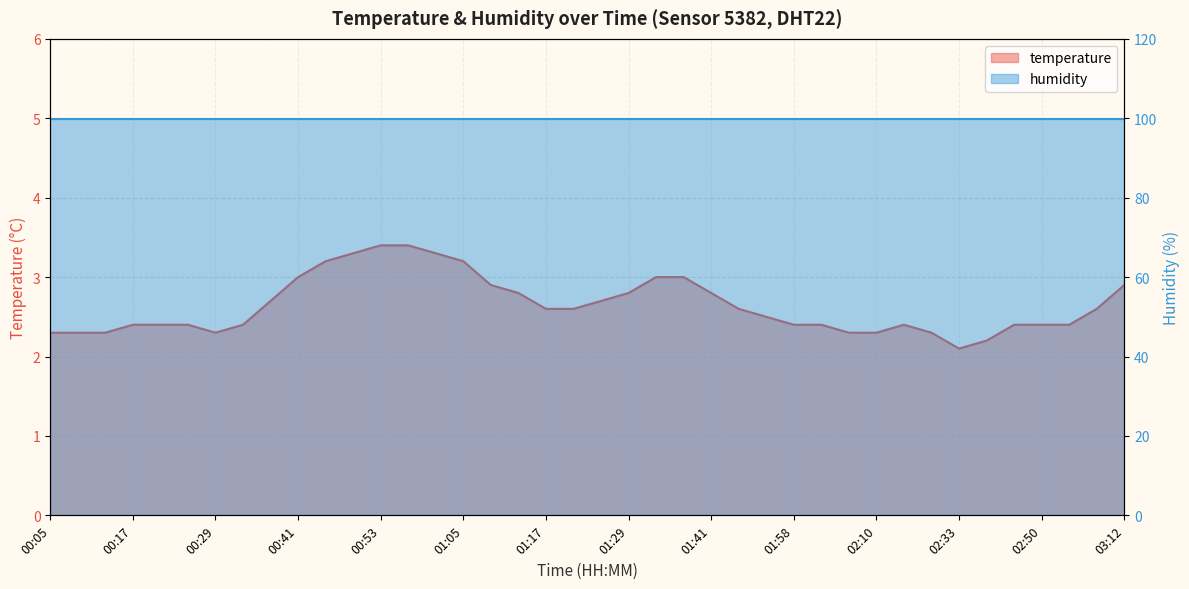

Approximately how many times larger is the value at 00:17 compared to 01:01?

0.7